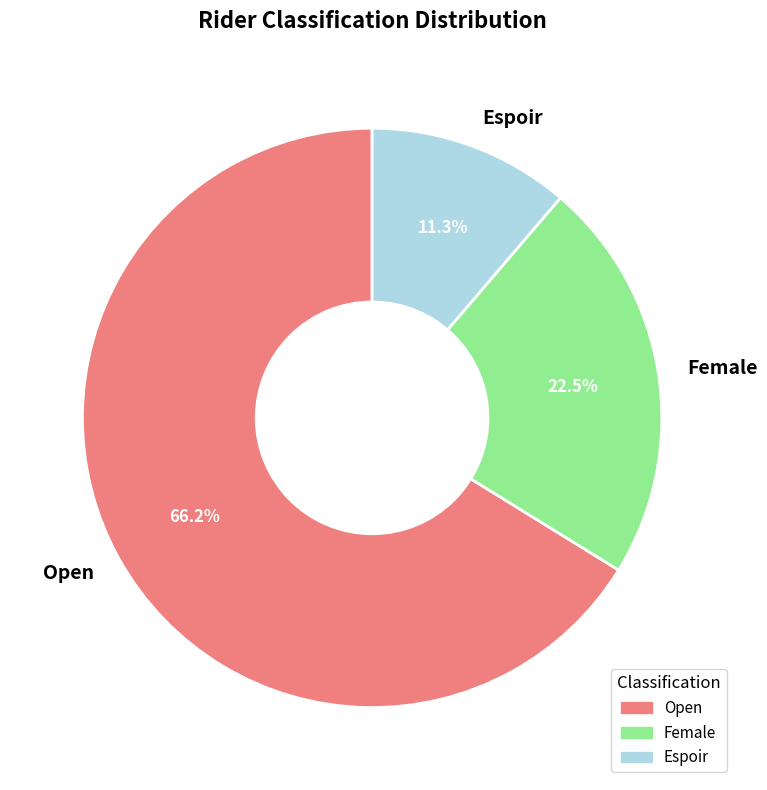

Do Espoir and Open together represent more than half of the pie?

Yes